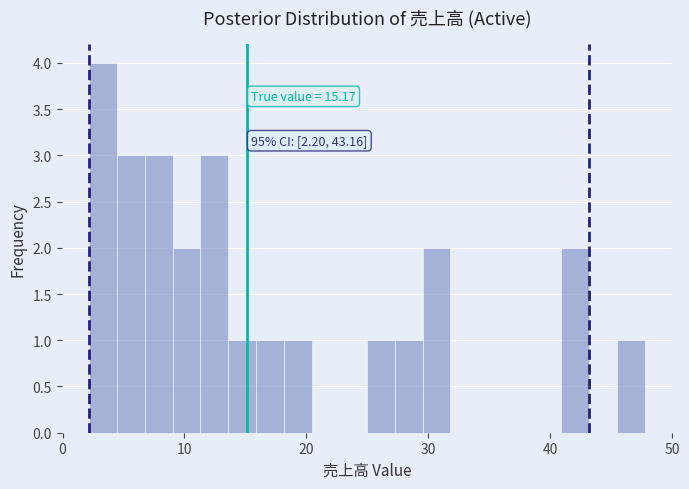

Around what value on the x-axis is the tallest bar? Give the approximate position of its centre, as read against the axis.

3